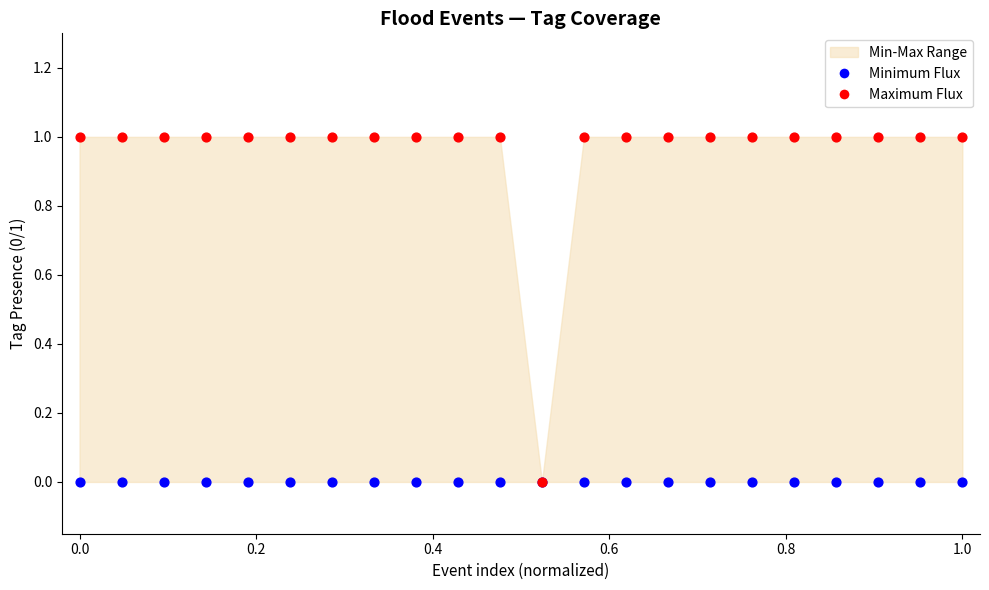

Which series contains the highest Y value?

Maximum Flux